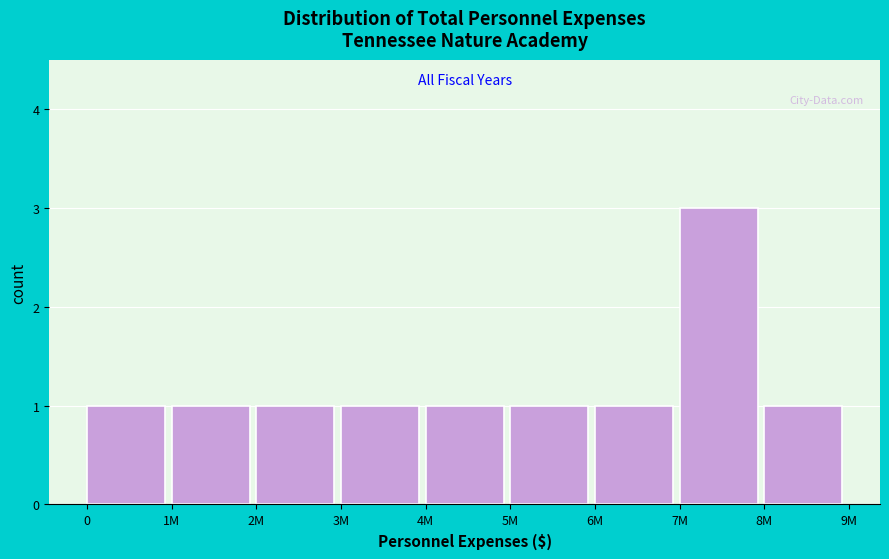

Reading left to right, list all the values displayed in this chart.

0=1	1M=1	2M=1	3M=1	4M=1	5M=1	6M=1	7M=3	8M=1